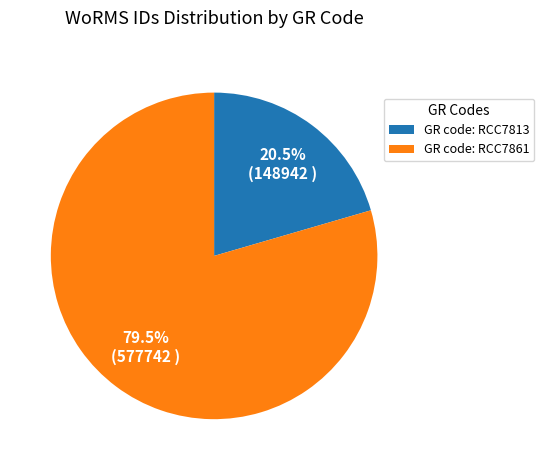

Rank the categories by value from highest to lowest.

GR code: RCC7861, GR code: RCC7813